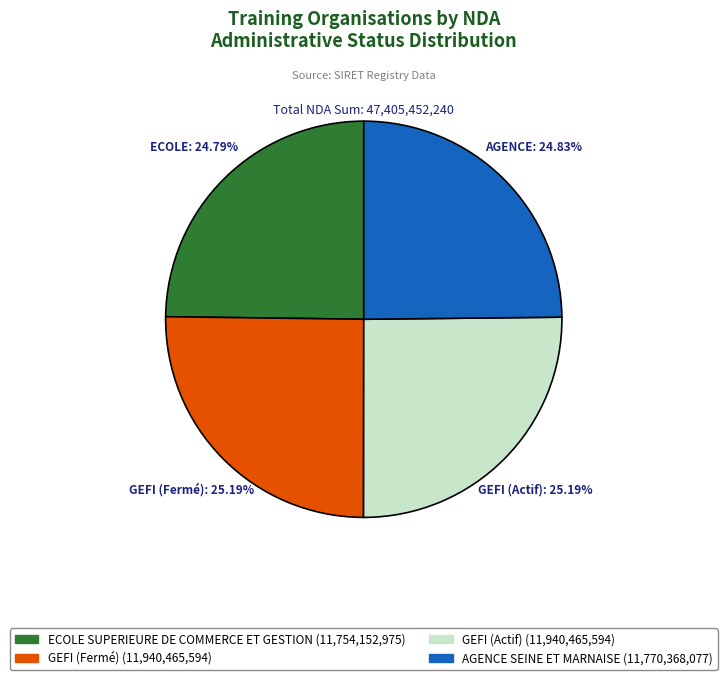

Is the sum of AGENCE SEINE ET MARNAISE and ECOLE SUPERIEURE DE COMMERCE ET GESTION greater than half?

No